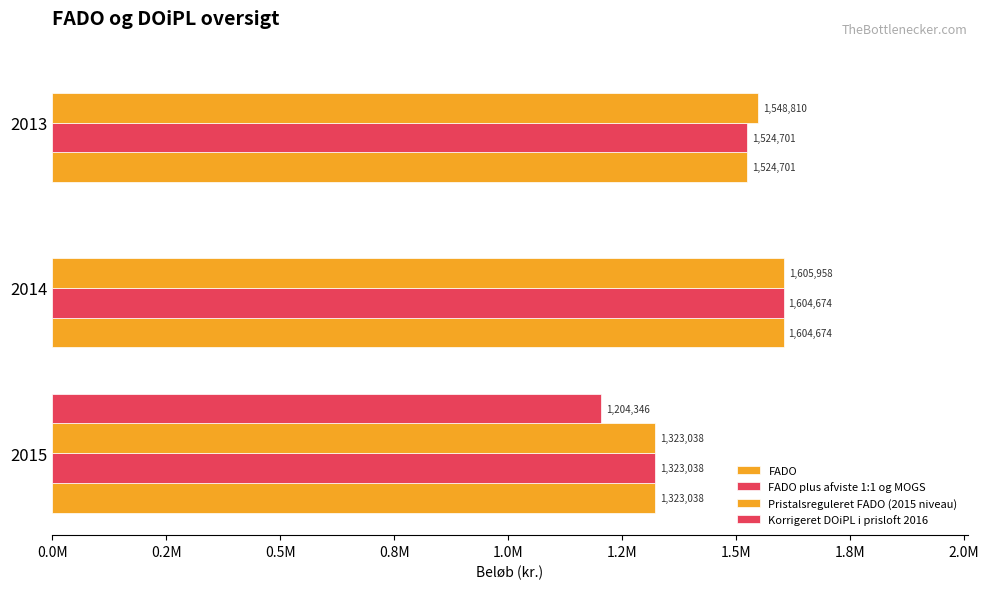

List the series in order of their peak value, lowest first.

Korrigeret DOiPL i prisloft 2016, FADO, FADO plus afviste 1:1 og MOGS, Pristalsreguleret FADO (2015 niveau)